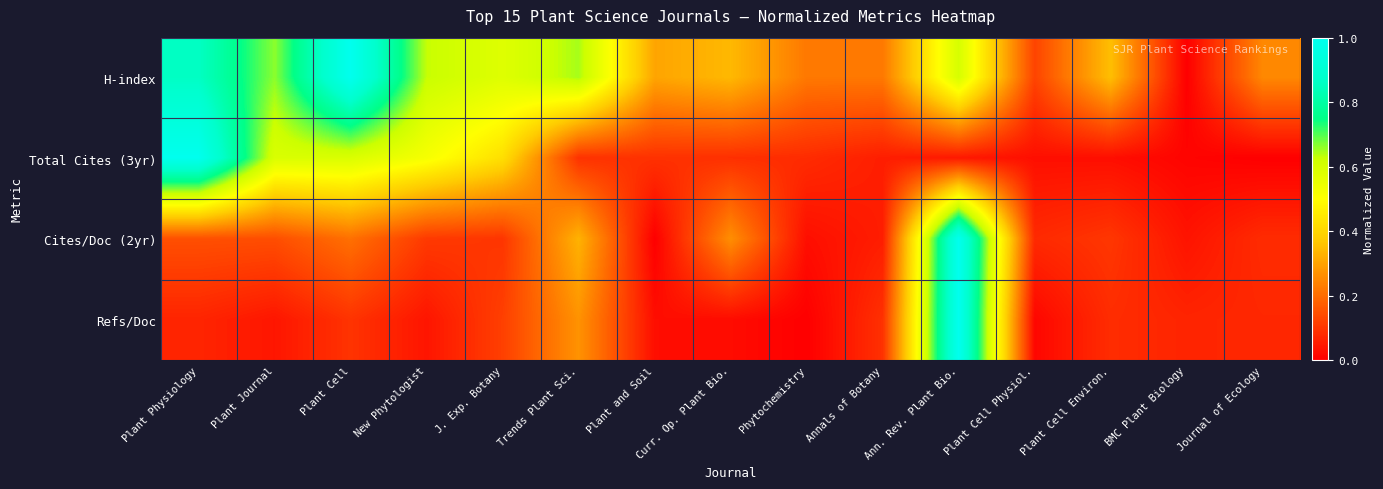

How many categories are shown in the chart?

15